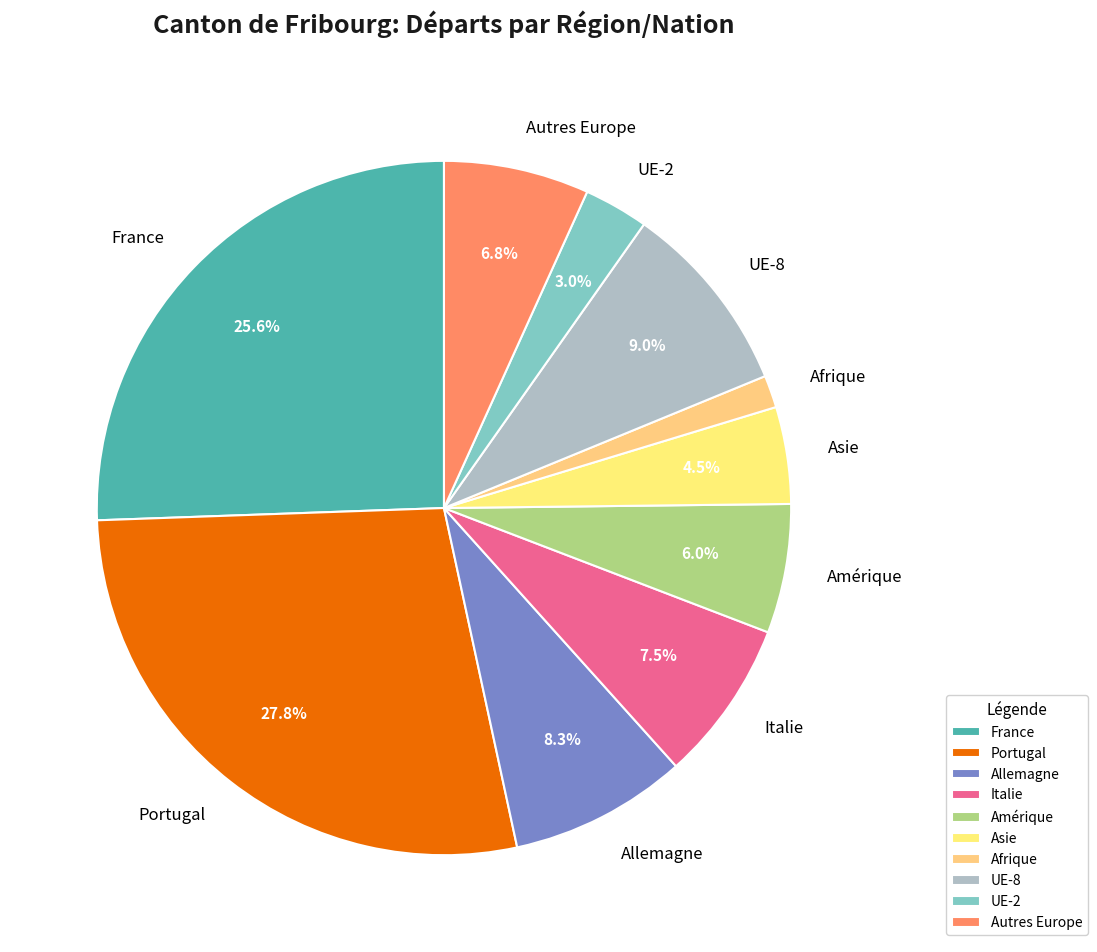

To the nearest percent, what portion does France represent?

26%